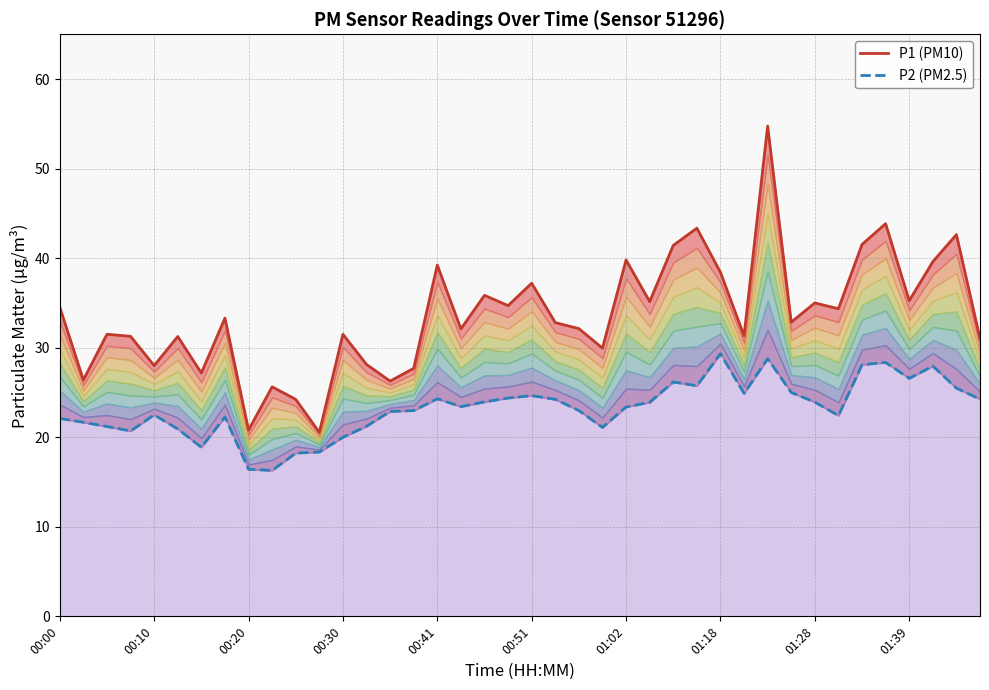

The value of P1 (PM10) at 14 is 10.0. True or false?

False